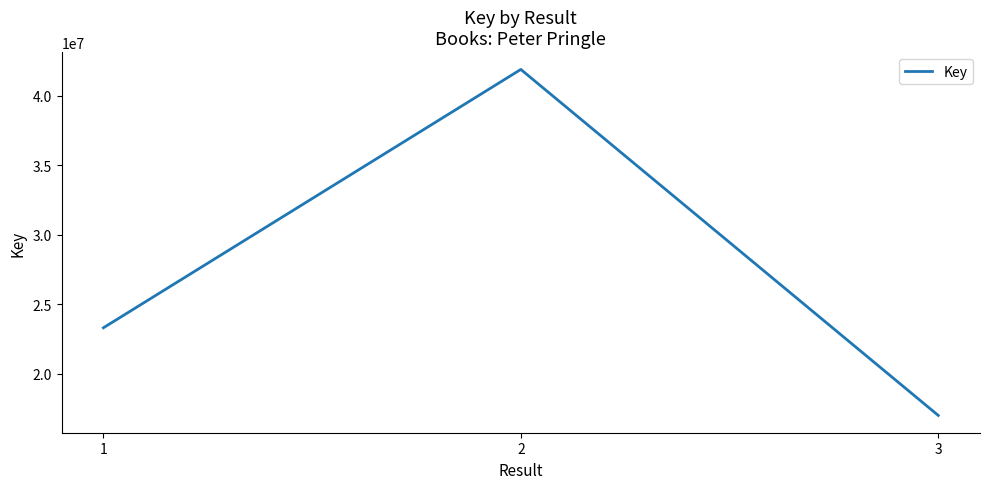

What is the approximate value at 1?

23313506